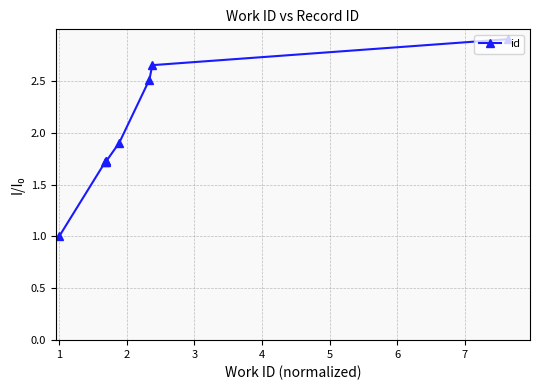

What is the smallest value displayed?

1.0